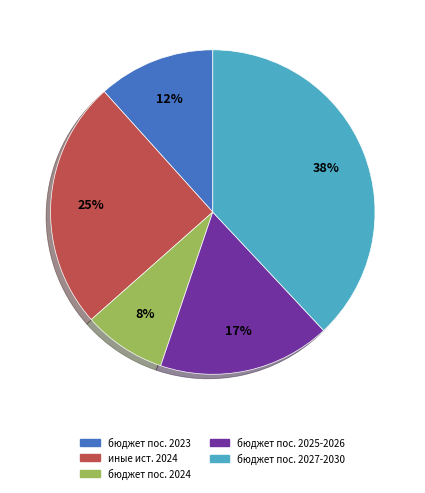

Is it true that бюджет пос. 2023 is 1% of the pie?

False